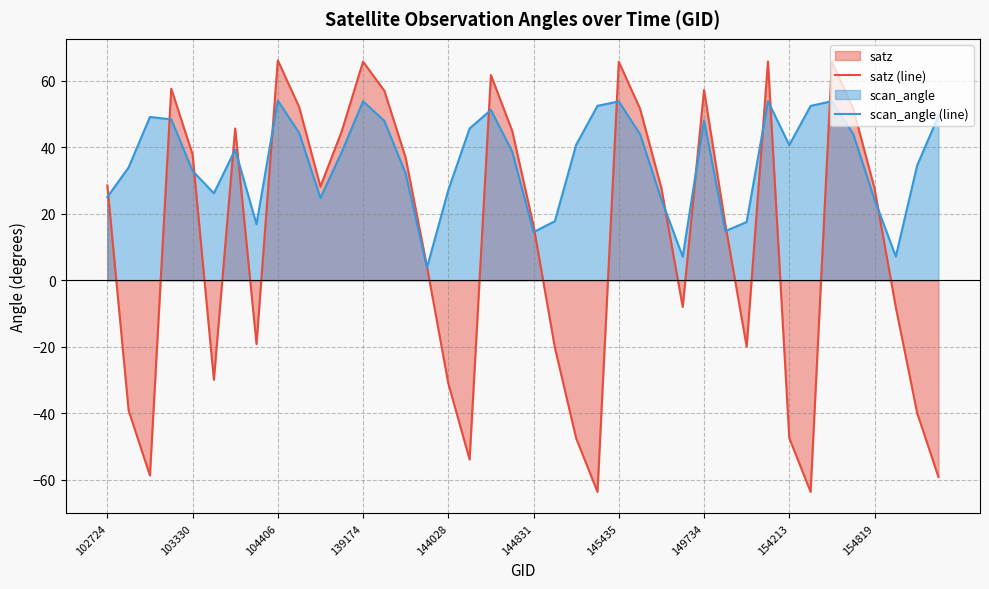

How many values in satz (line) are above zero?

24